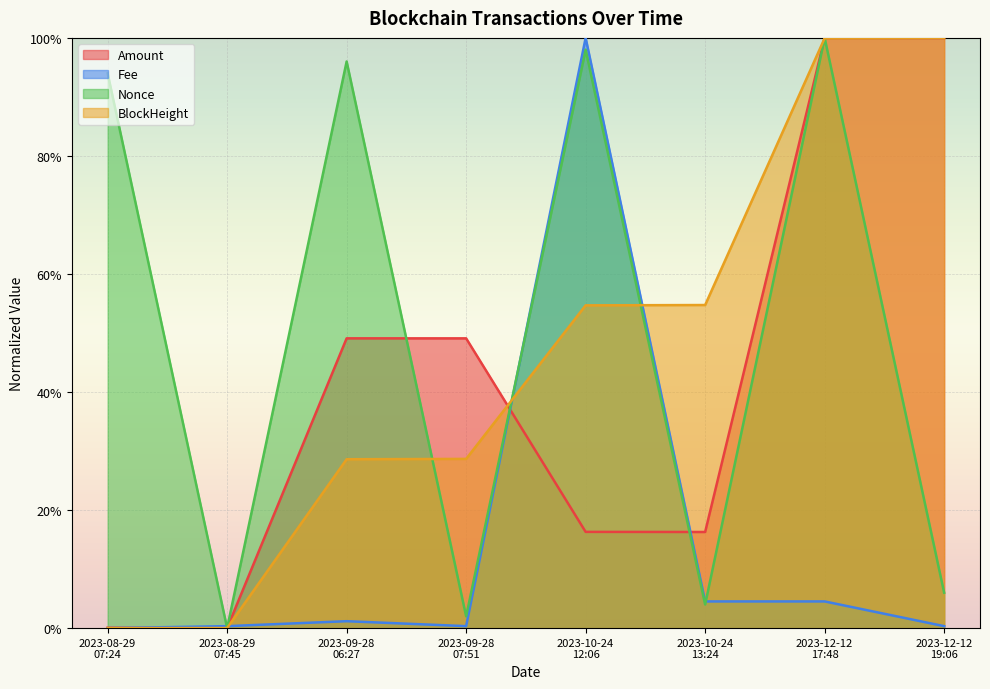

At which category does Fee reach its first local peak?

2023-09-28
06:27